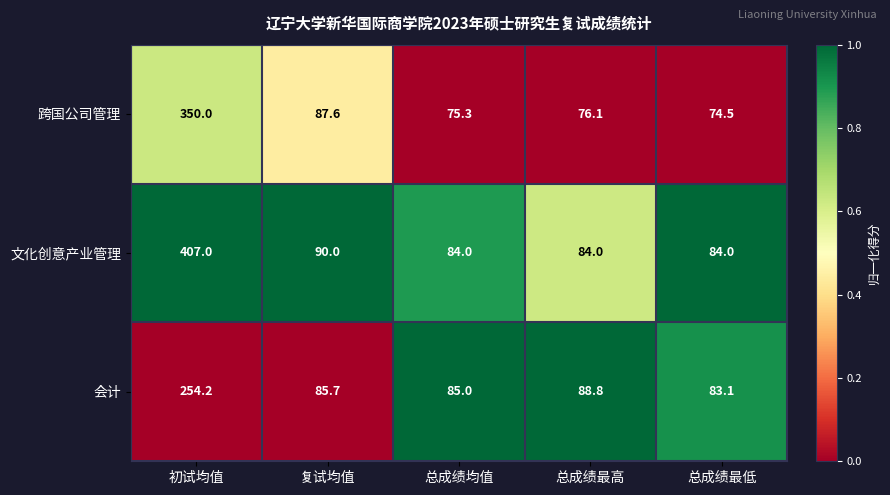

Where is 文化创意产业管理 nearest to the value 245?

复试均值